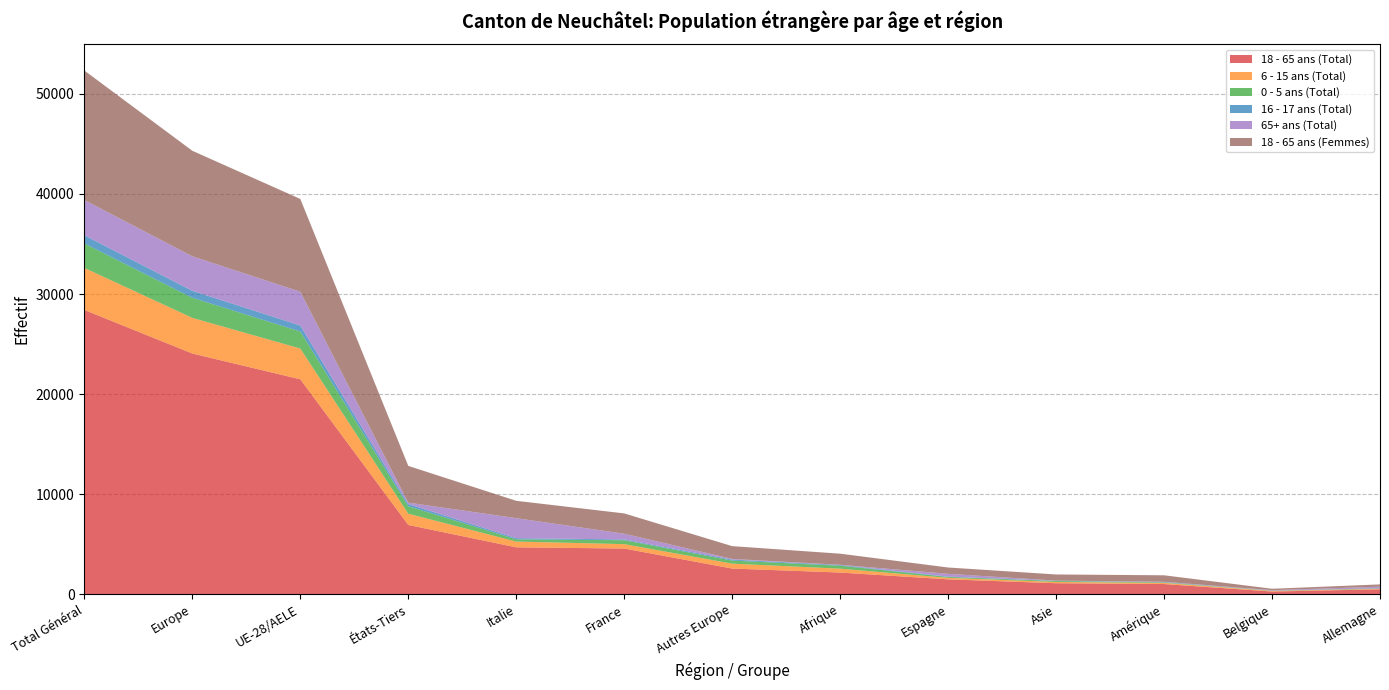

Reading left to right, list all the values displayed in this chart.

18 - 65 ans (Total): Total Général=28413	Europe=24058	UE-28/AELE=21483	États-Tiers=6930	Italie=4696	France=4576	Autres Europe=2575	Afrique=2176	Espagne=1497	Asie=1110	Amérique=1028	Belgique=279	Allemagne=503
6 - 15 ans (Total): Total Général=4197	Europe=3563	UE-28/AELE=3073	États-Tiers=1124	Italie=574	France=437	Autres Europe=490	Afrique=387	Espagne=150	Asie=128	Amérique=114	Belgique=61	Allemagne=46
0 - 5 ans (Total): Total Général=2443	Europe=2004	UE-28/AELE=1697	États-Tiers=746	Italie=223	France=392	Autres Europe=307	Afrique=296	Espagne=87	Asie=90	Amérique=48	Belgique=23	Allemagne=46
16 - 17 ans (Total): Total Général=821	Europe=699	UE-28/AELE=604	États-Tiers=217	Italie=116	France=80	Autres Europe=95	Afrique=67	Espagne=36	Asie=23	Amérique=32	Belgique=7	Allemagne=3
65+ ans (Total): Total Général=3519	Europe=3447	UE-28/AELE=3376	États-Tiers=143	Italie=2000	France=571	Autres Europe=71	Afrique=24	Espagne=279	Asie=18	Amérique=30	Belgique=45	Allemagne=166
18 - 65 ans (Femmes): Total Général=12939	Europe=10545	UE-28/AELE=9268	États-Tiers=3671	Italie=1734	France=2029	Autres Europe=1277	Afrique=1111	Espagne=631	Asie=615	Amérique=650	Belgique=141	Allemagne=227